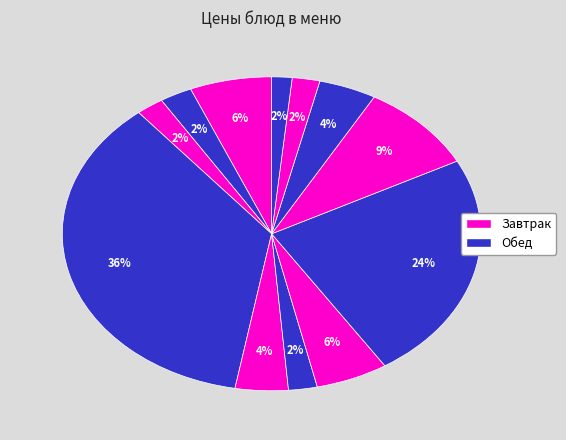

How many segments does this pie chart have?

12